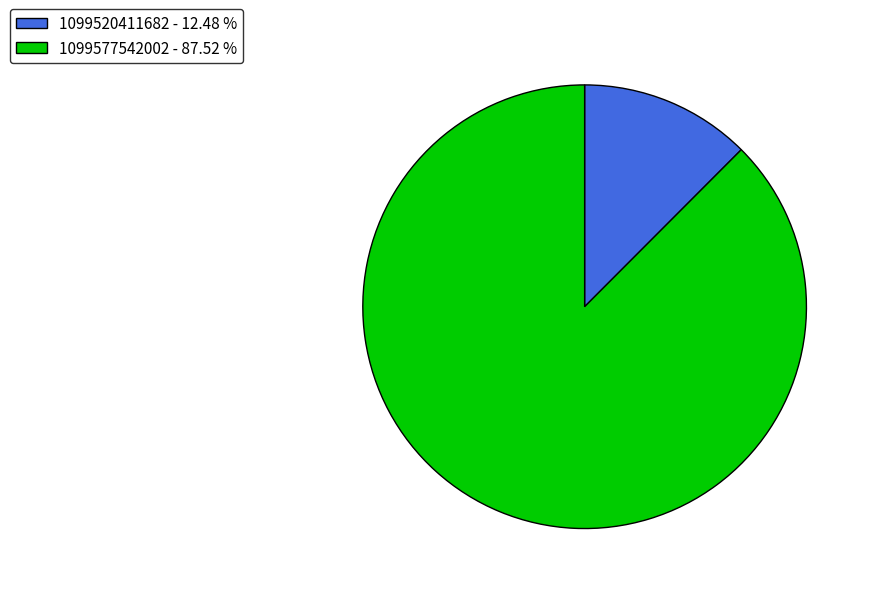

How many slices are in this pie chart?

2